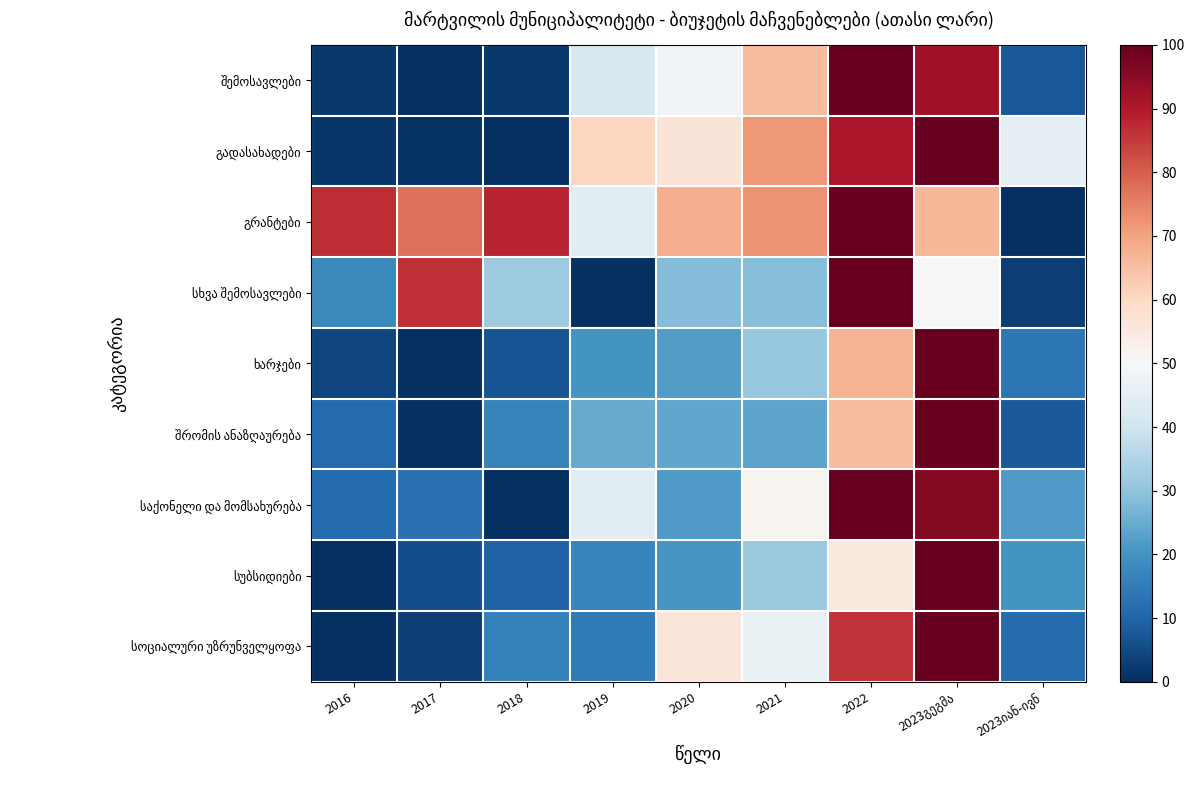

What is the total value across all series at 2019?

267.8